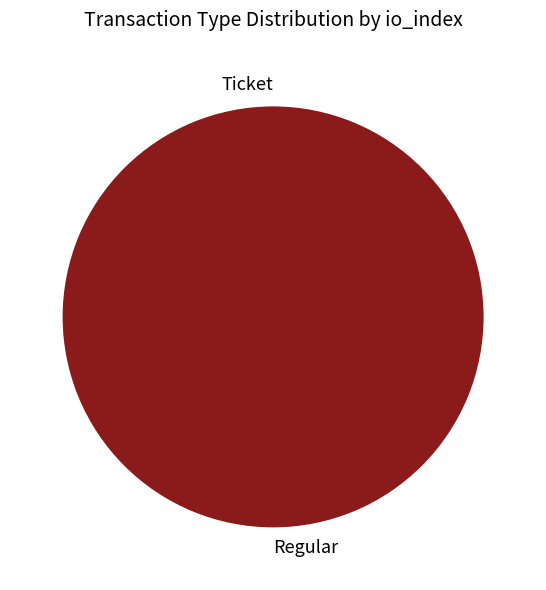

True or false: Ticket accounts for 0% of the total.

True